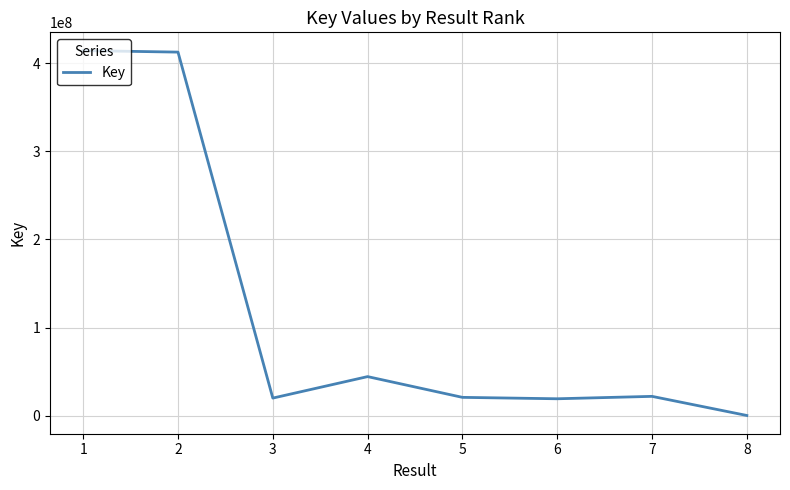

True or false: the data has more than 0 interior local peaks.

True